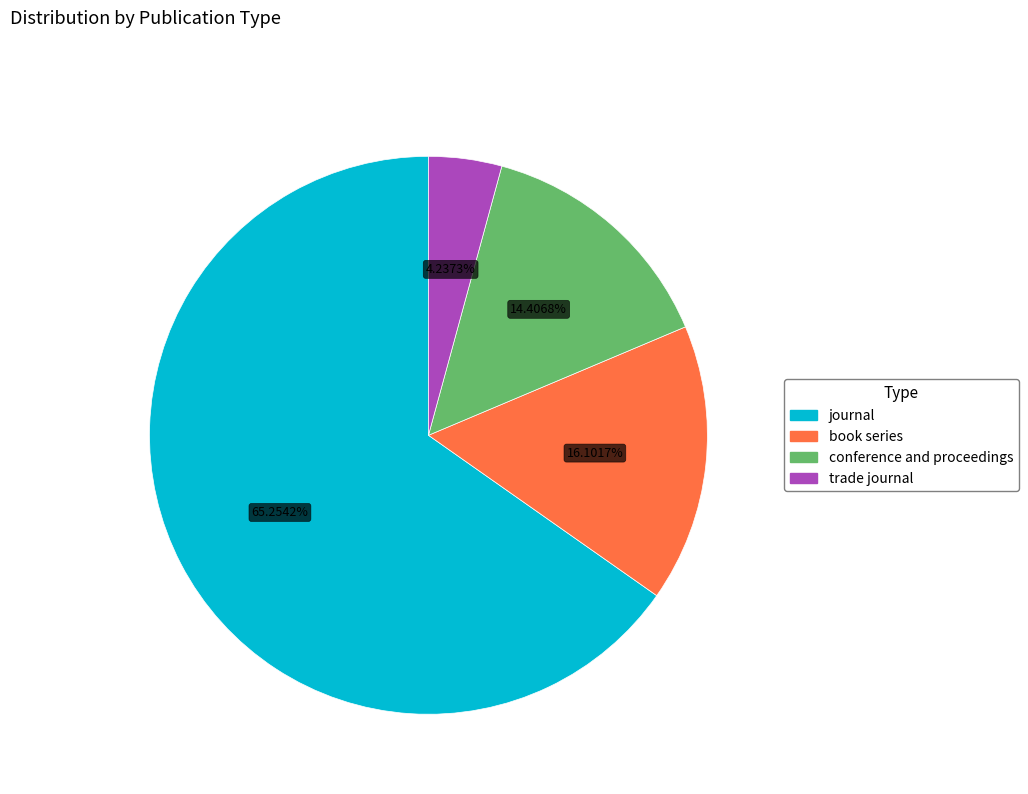

Rank the categories by value from lowest to highest.

trade journal, conference and proceedings, book series, journal